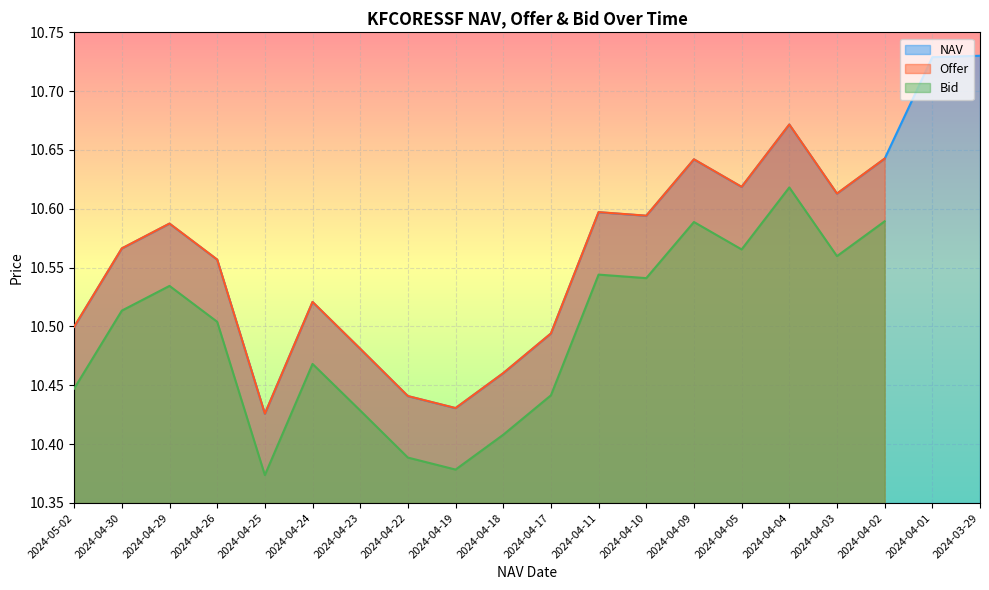

True or false: NAV has a value of 14.8 at 2024-04-09.

False